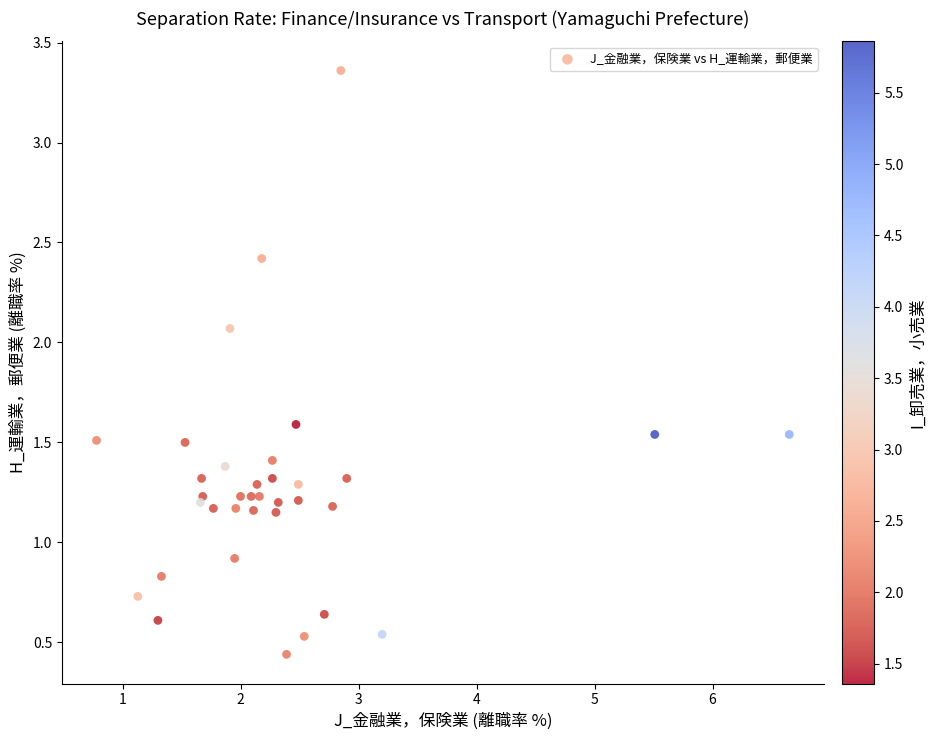

What Y value in the scatter plot is closest to 1?

0.9